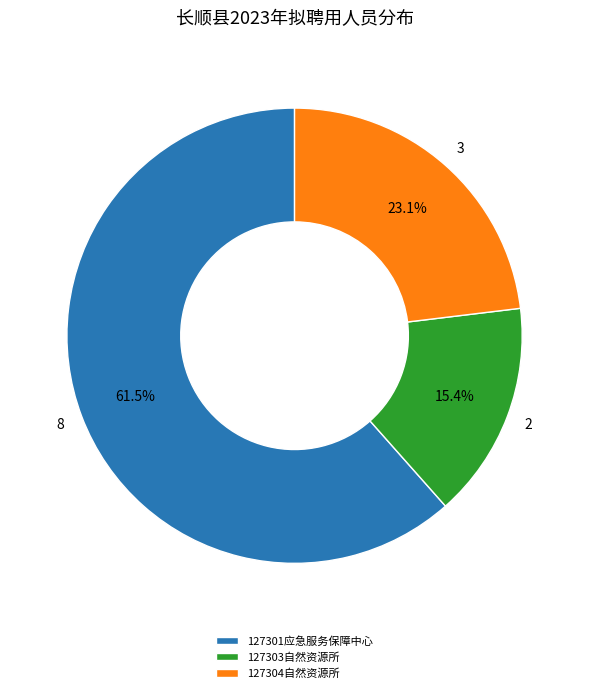

What is the ratio of the value at 127301应急服务保障中心 to the value at 127304自然资源所?

2.7